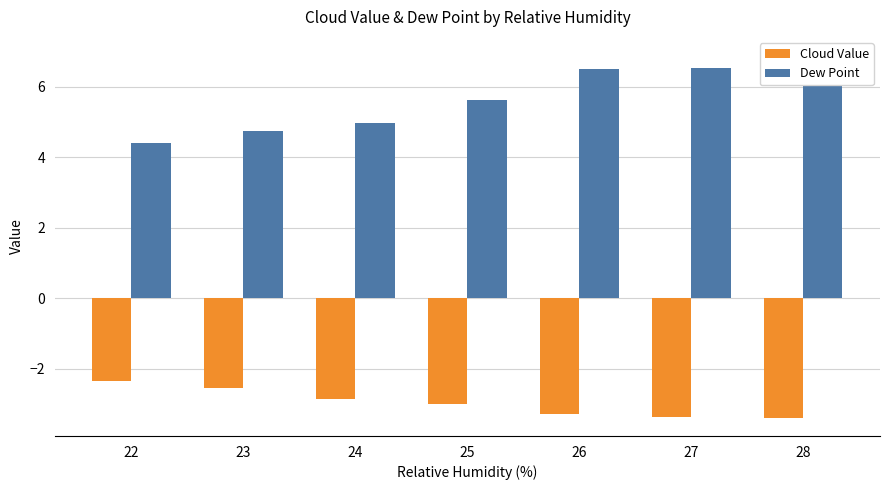

Does the chart contain any negative values?

Yes